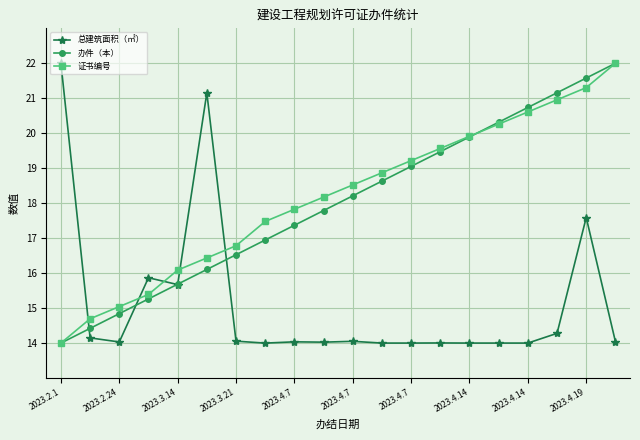

At how many categories does at least one series exceed 18?

13